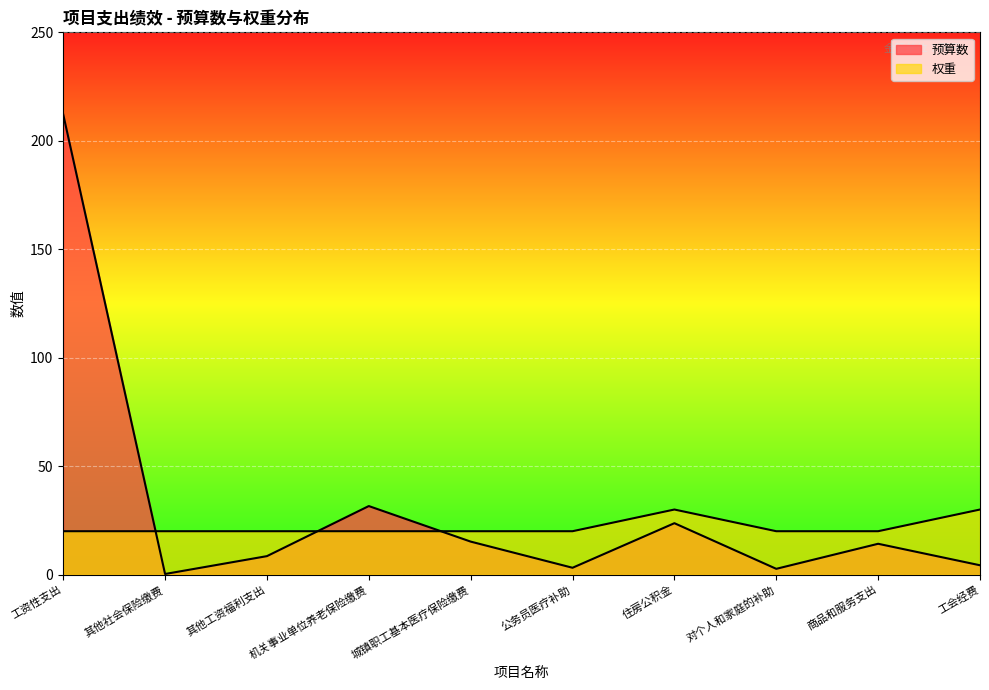

At which label is 权重 closest to 25?

工资性支出